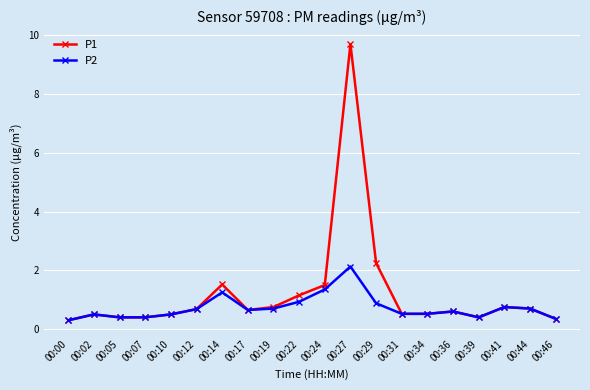

What is the sum of the P2 values at 00:00 and 00:31?

0.8